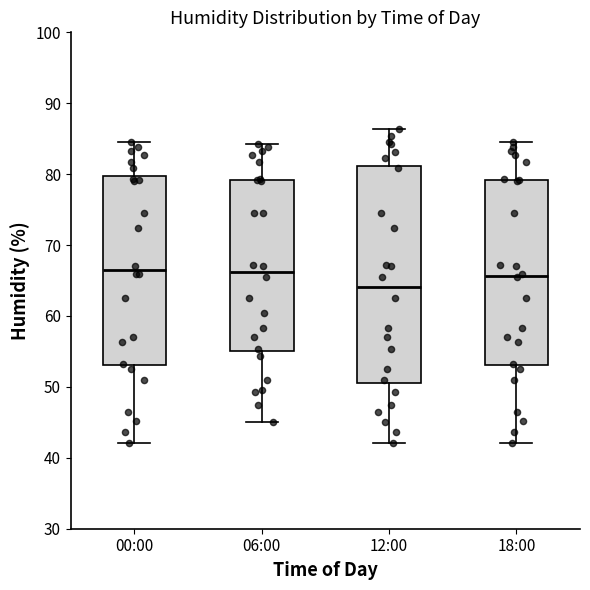

Which box is the tallest, from its lower edge to its upper edge?

12:00